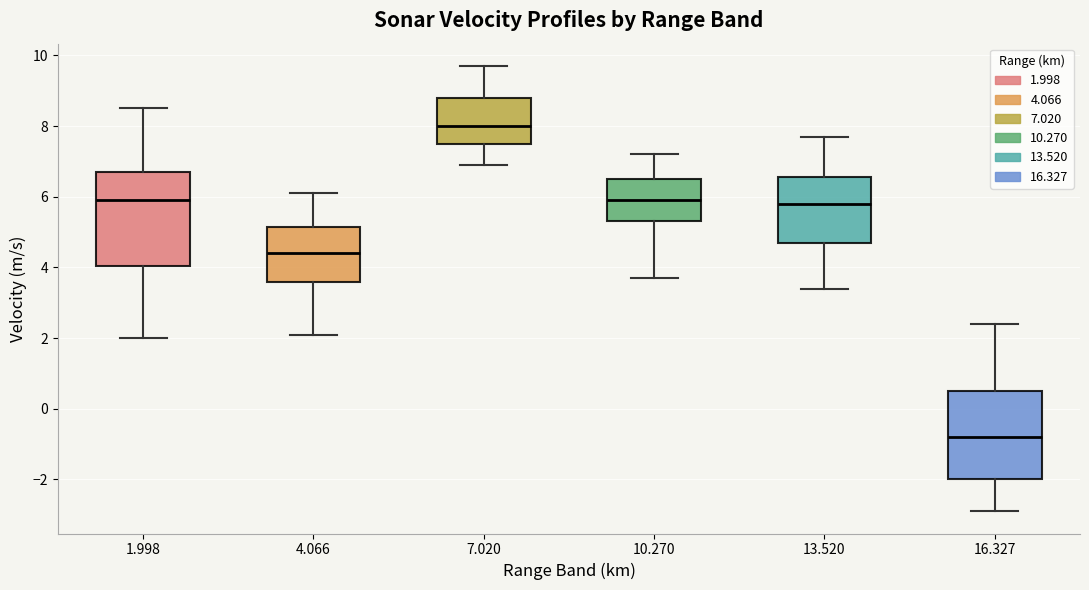

Reading left to right, transcribe this box plot: for each box, give where its median line is, the range the box spans, and where its two whiskers end, as read against the y-axis. The values are not printed on the chart, so give them approximately, as read against the axis.

1.998: median 6.0, box 4.0 to 6.8, whiskers 2.0 to 8.6
4.066: median 4.4, box 3.6 to 5.2, whiskers 2.2 to 6.2
7.020: median 8.0, box 7.6 to 8.8, whiskers 7.0 to 9.8
10.270: median 6.0, box 5.4 to 6.6, whiskers 3.8 to 7.2
13.520: median 5.8, box 4.8 to 6.6, whiskers 3.4 to 7.8
16.327: median -0.8, box -2.0 to 0.6, whiskers -2.8 to 2.4